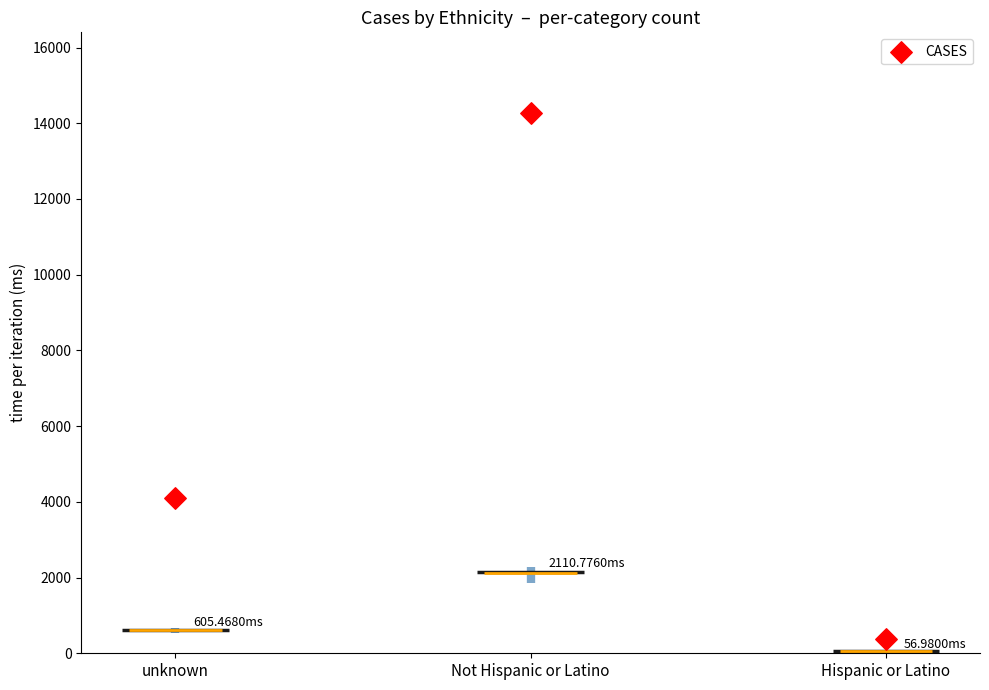

Approximately how many times larger is the value at Not Hispanic or Latino compared to Hispanic or Latino?

37.0